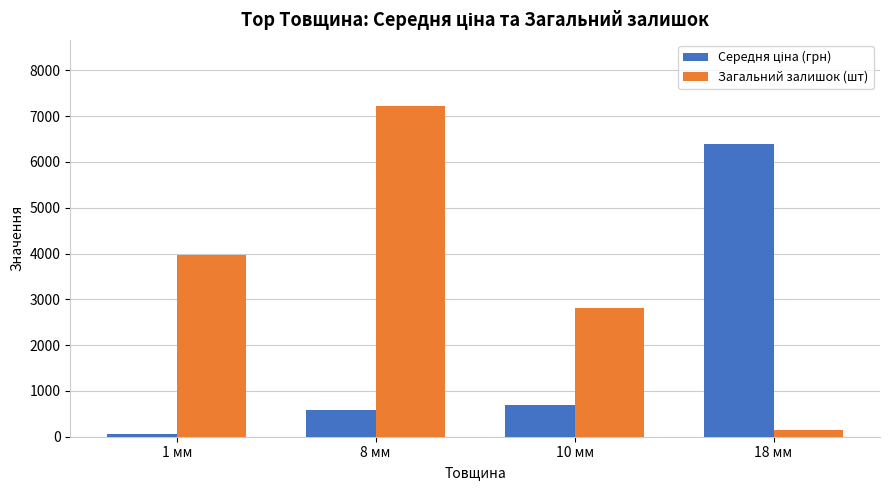

What is the difference between the maximum and minimum values in the Загальний залишок (шт) series?

7082.0